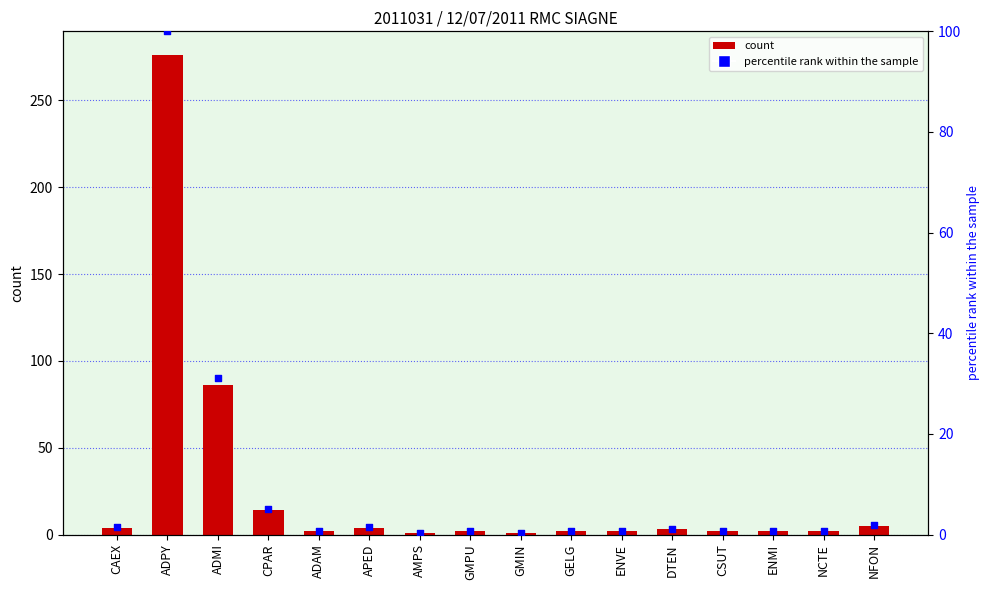

Which series contains the highest Y value?

col_2